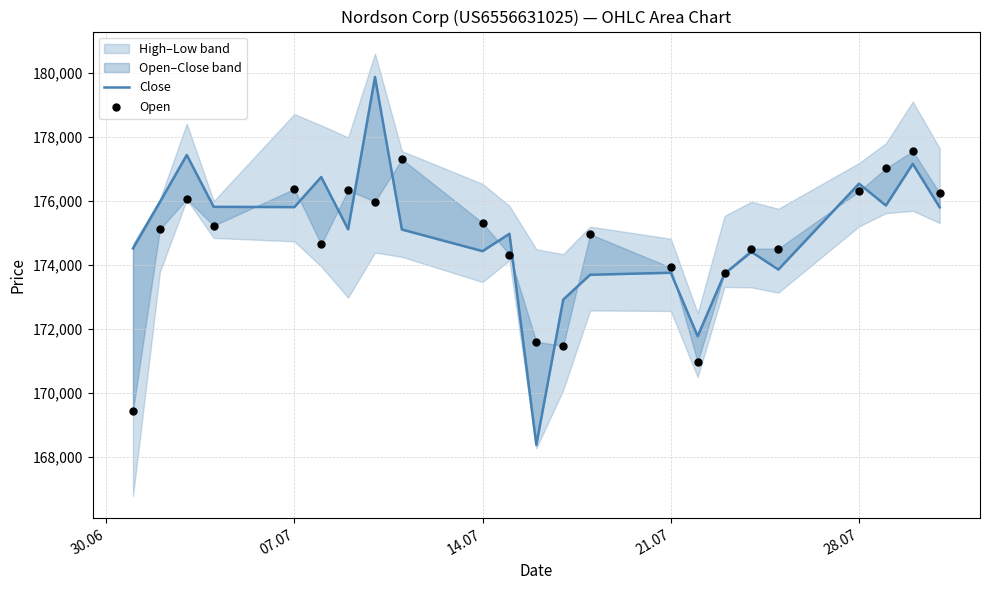

Which series reaches the maximum Y coordinate?

Close